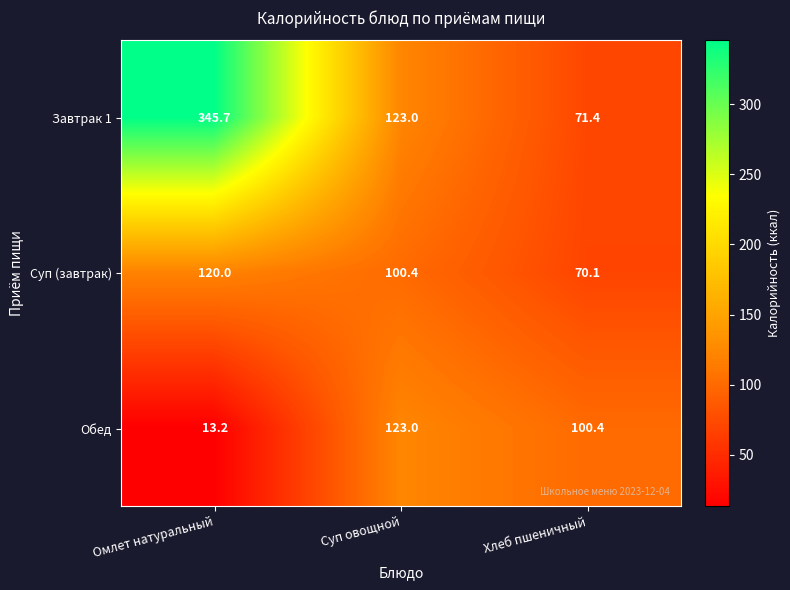

How many values in the Обед series are below 100?

1